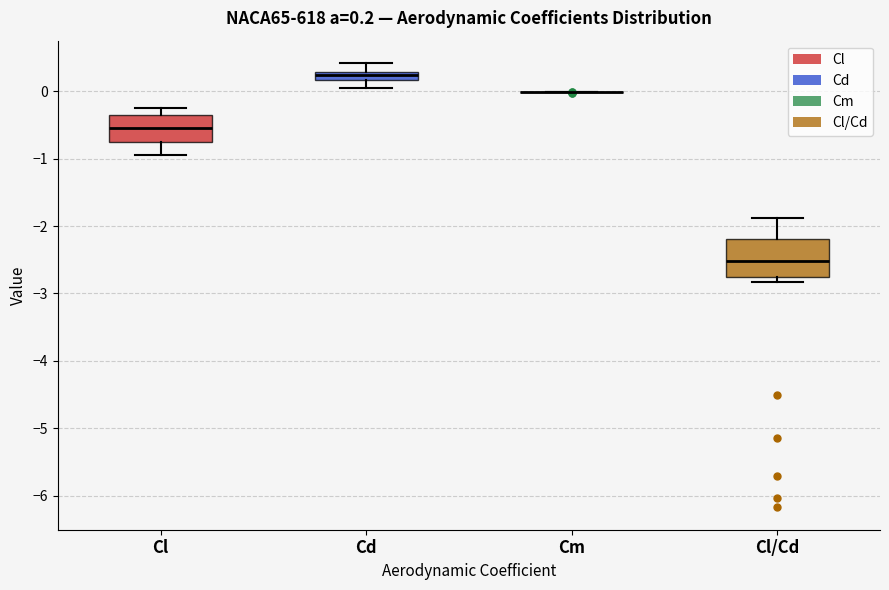

Which box is the tallest, from its lower edge to its upper edge?

Cl/Cd